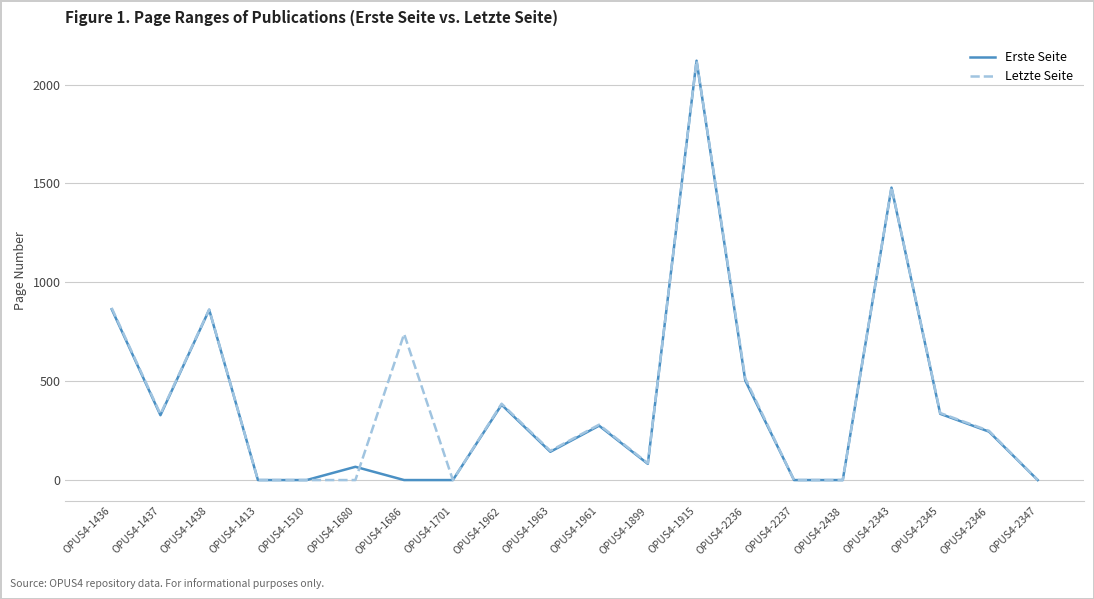

True or false: Letzte Seite has a value of 863 at OPUS4-1438.

True